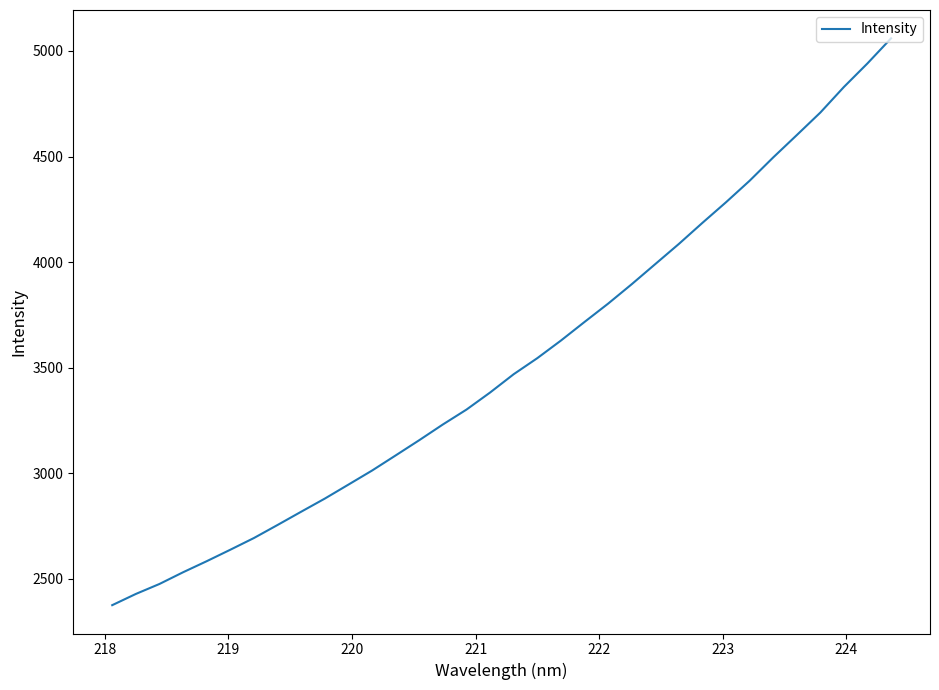

Count the number of categories in the chart.

34